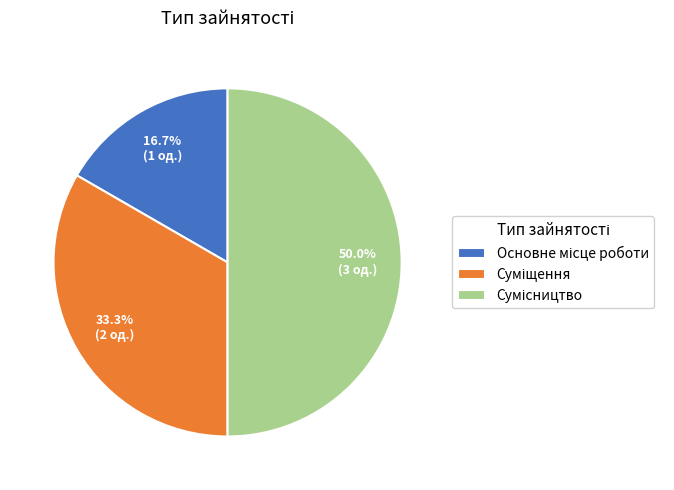

How many slices are in this pie chart?

3